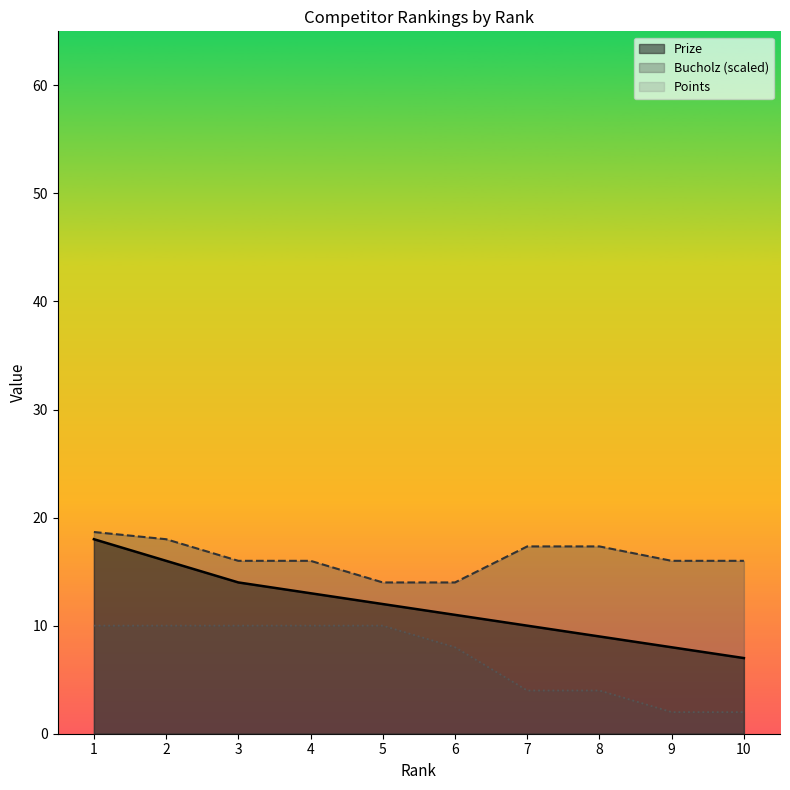

True or false: Points and Prize cross at least once.

False